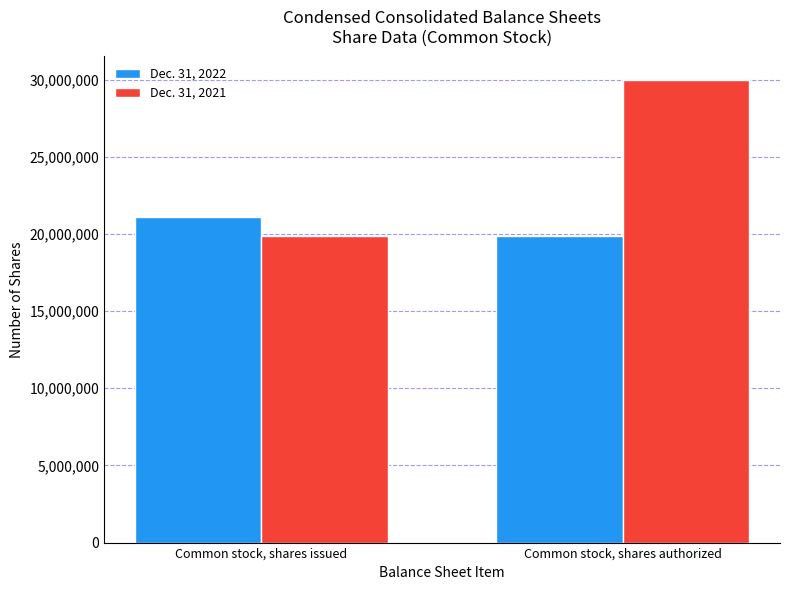

Reading right to left, transcribe all the data shown in this chart.

Dec. 31, 2022: Common stock, shares authorized=19859650	Common stock, shares issued=21127130
Dec. 31, 2021: Common stock, shares authorized=30000000	Common stock, shares issued=19859650